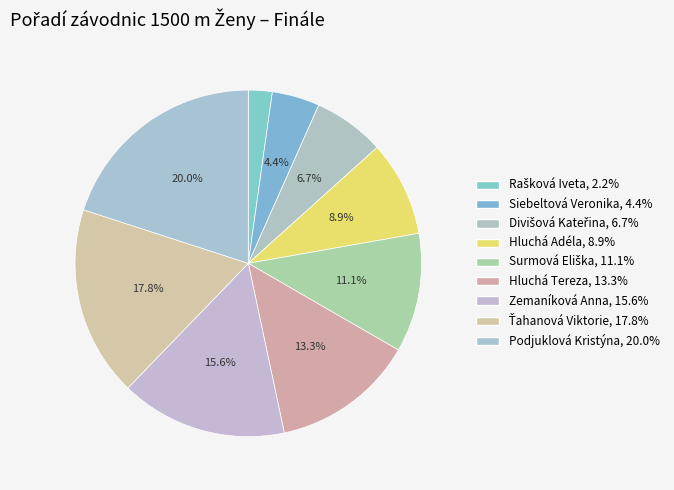

What percentage is NOT represented by Hluchá Adéla?

91.1%